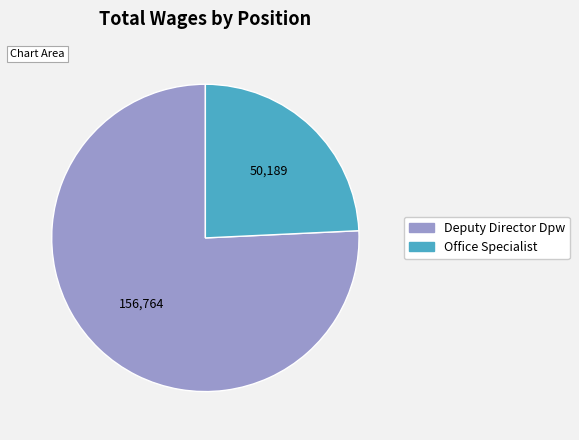

Approximately how many times larger is the value at Office Specialist compared to Deputy Director Dpw?

0.3